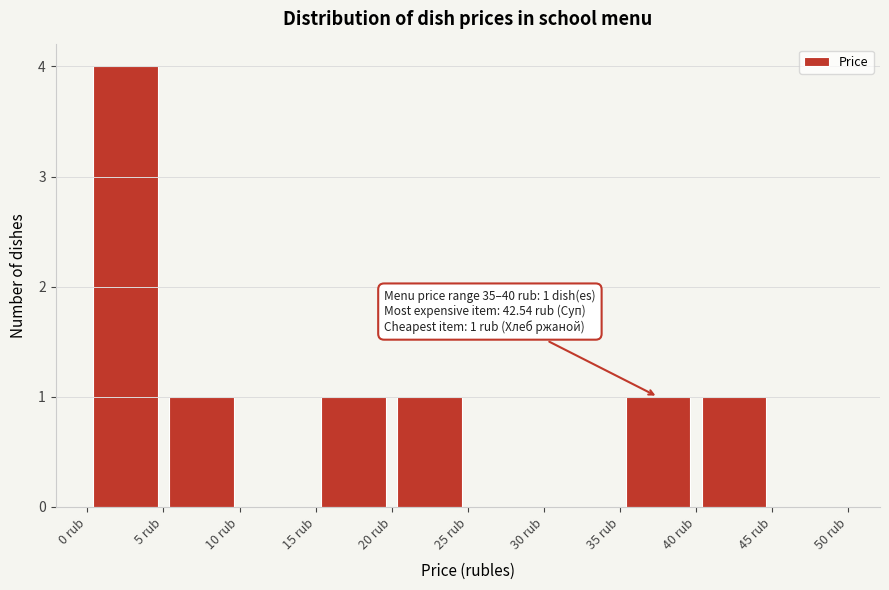

Over which range of the x-axis is the bar tallest?

0 to 5